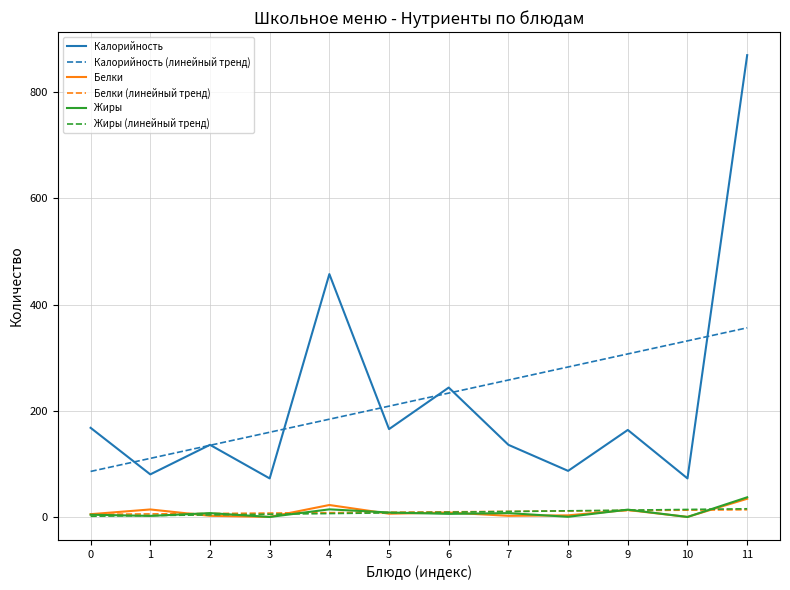

What is the difference between the Жиры (линейный тренд) values at 10 and 11?

1.3